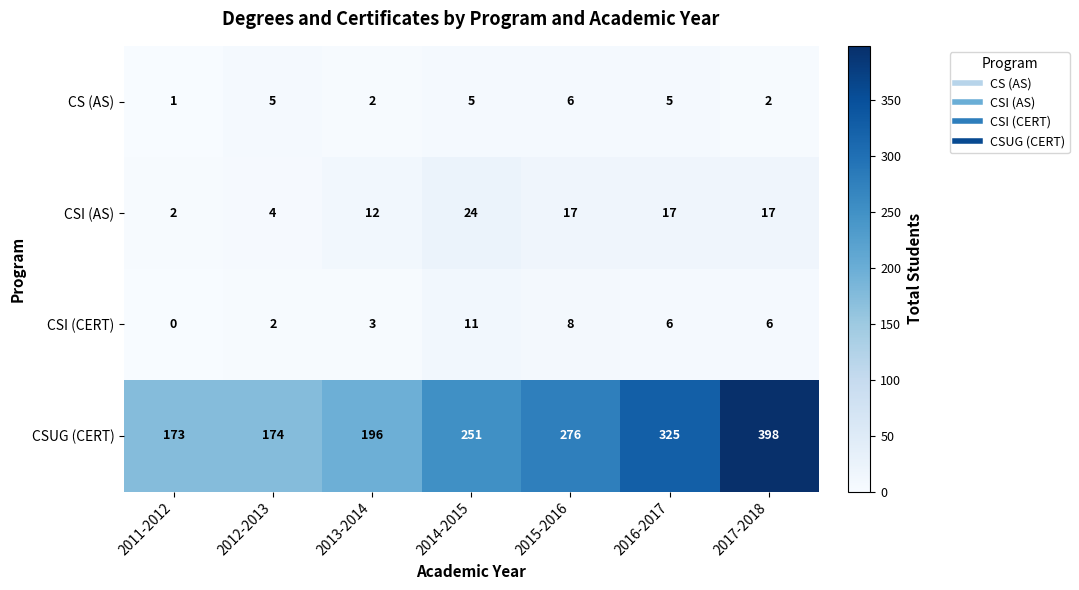

What is the difference between the maximum and minimum values in the CSI (CERT) series?

11